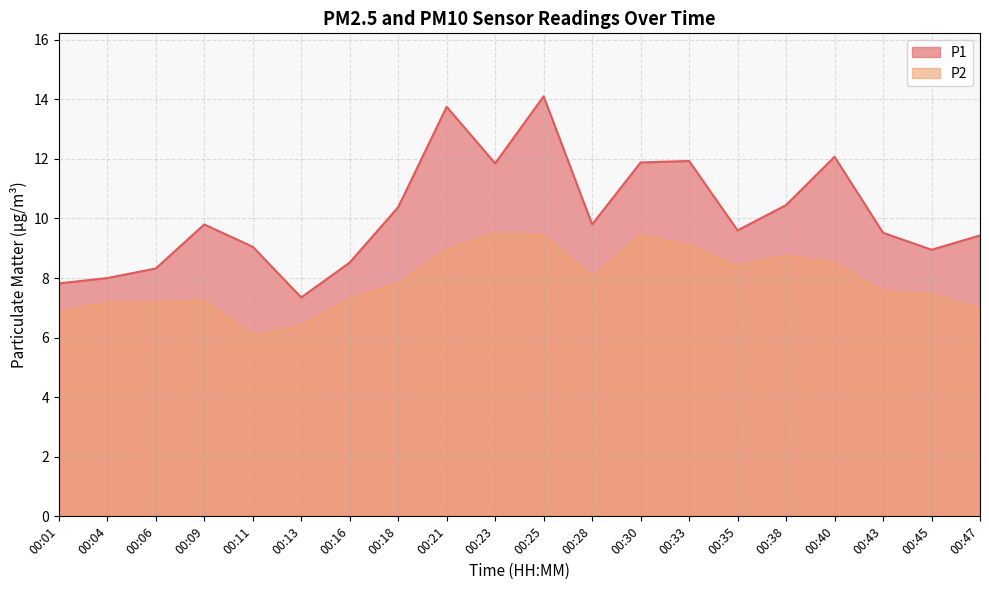

At which label does P2 first exceed 7?

00:04